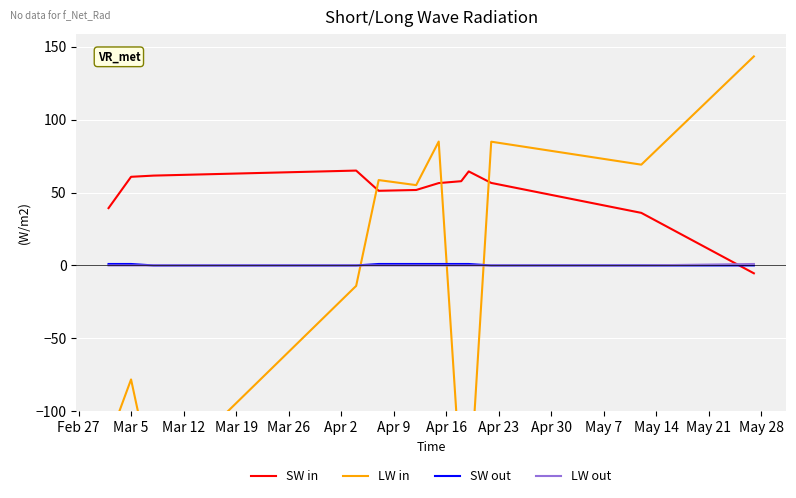

True or false: SW out and LW out intersect in this chart.

False